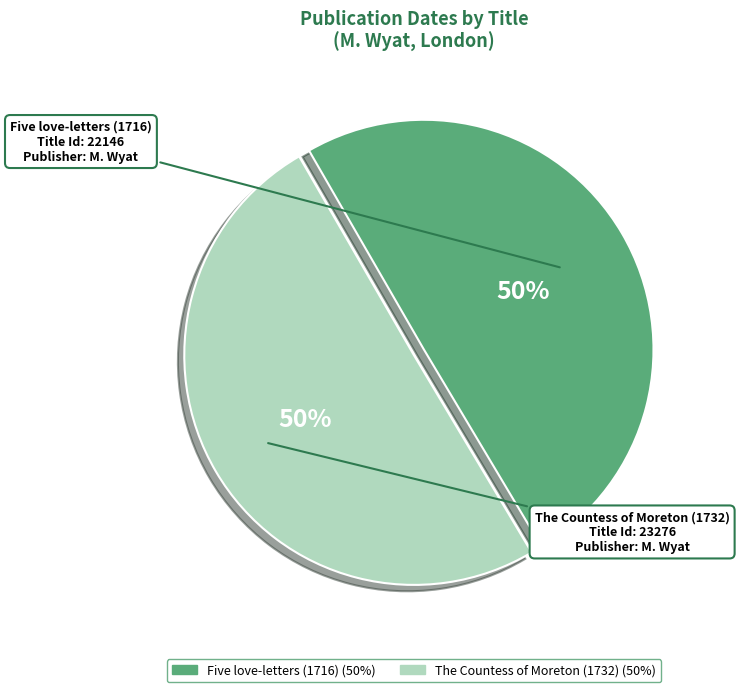

To the nearest percent, what is the average slice percentage?

50%